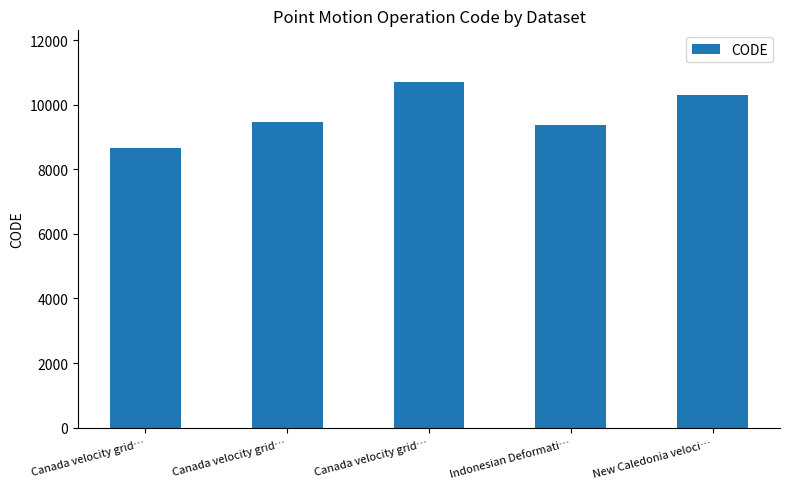

What is the value of the 4th bar from the left?

9375